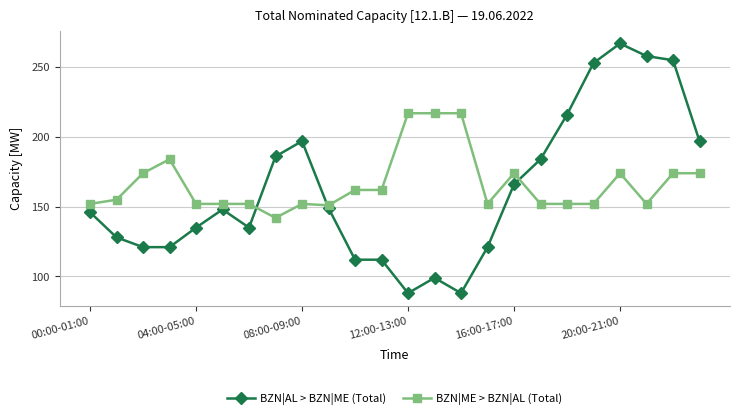

Which series has the widest spread of values?

BZN|AL > BZN|ME (Total)